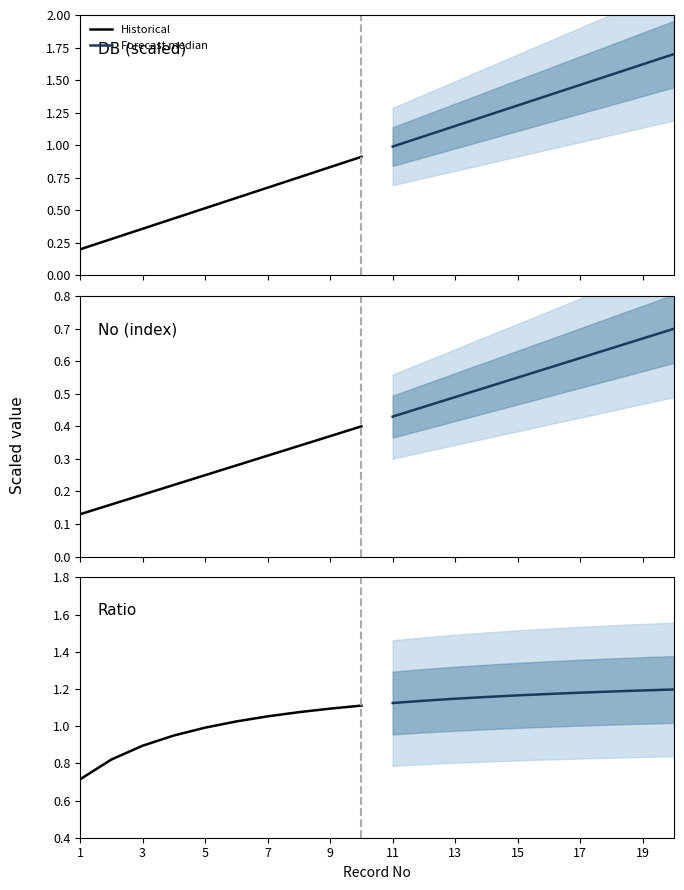

What is the maximum value for Historical?

1.1